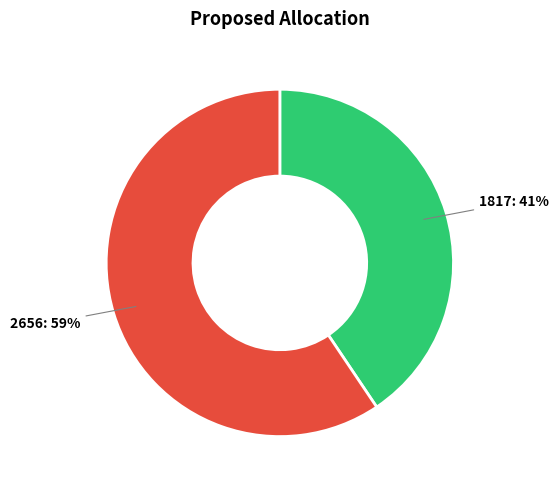

Does any single category account for the majority?

Yes